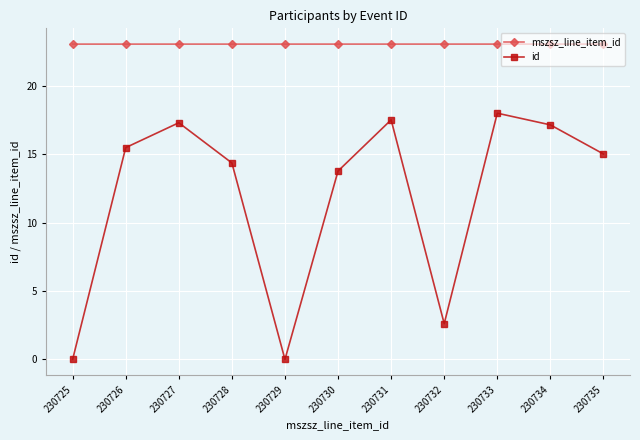

Reading left to right, transcribe all the data shown in this chart.

mszsz_line_item_id: 230725=23.1	230726=23.1	230727=23.1	230728=23.1	230729=23.1	230730=23.1	230731=23.1	230732=23.1	230733=23.1	230734=23.1	230735=23.1
id: 230725=0.0	230726=15.5	230727=17.3	230728=14.4	230729=0.0	230730=13.8	230731=17.5	230732=2.6	230733=18.0	230734=17.2	230735=15.0